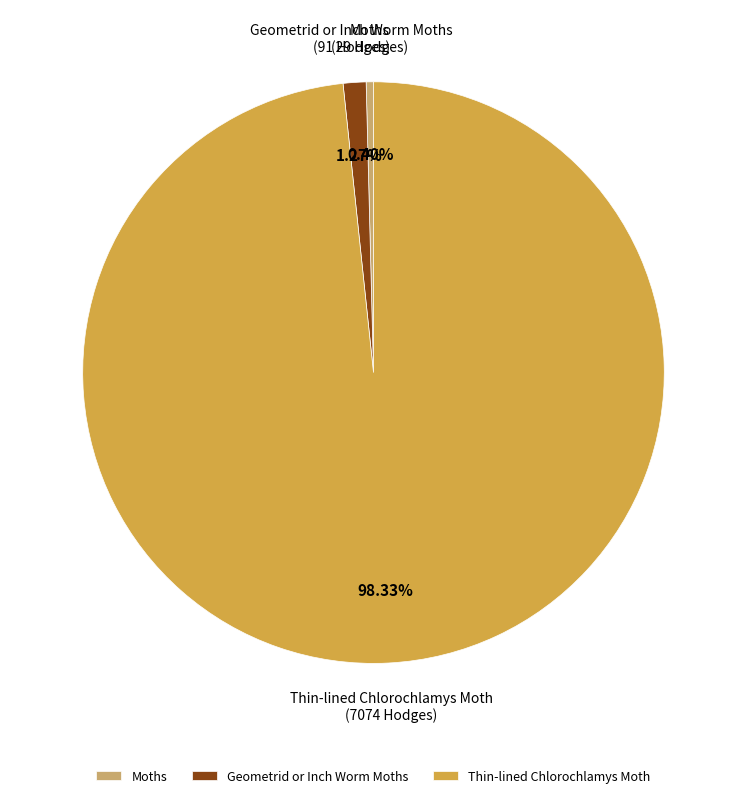

Rank the categories by value from highest to lowest.

Thin-lined Chlorochlamys Moth, Geometrid or Inch Worm Moths, Moths